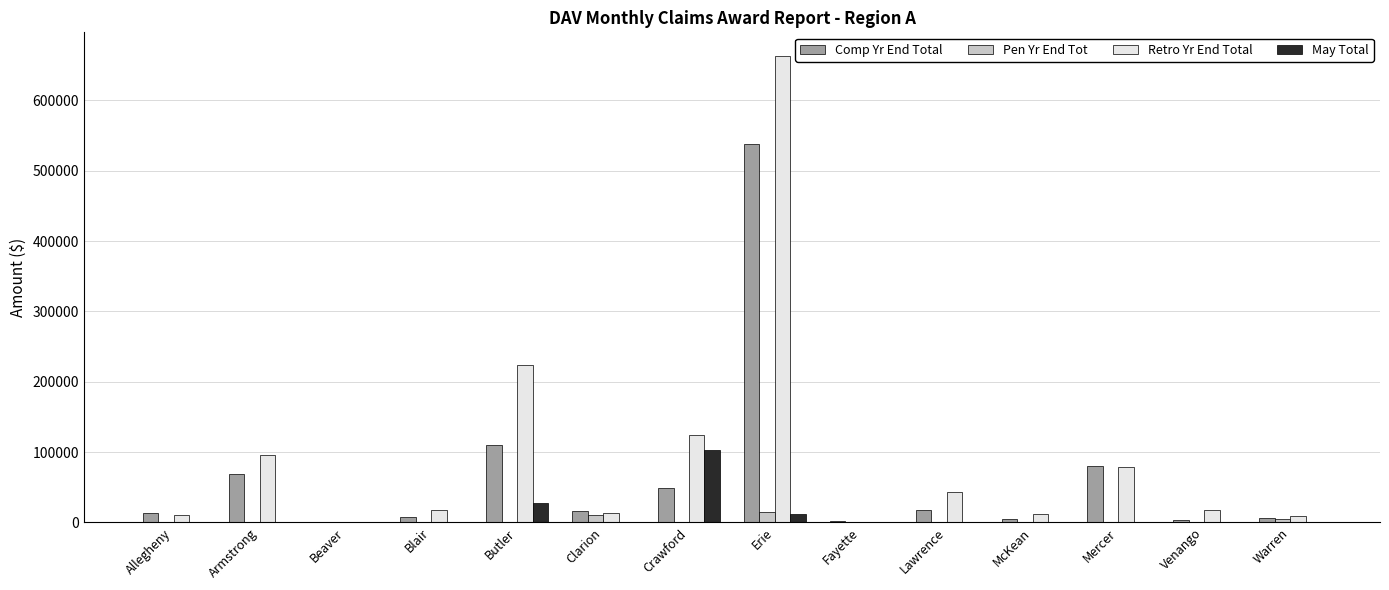

What is the sum of all Pen Yr End Tot values?

29011